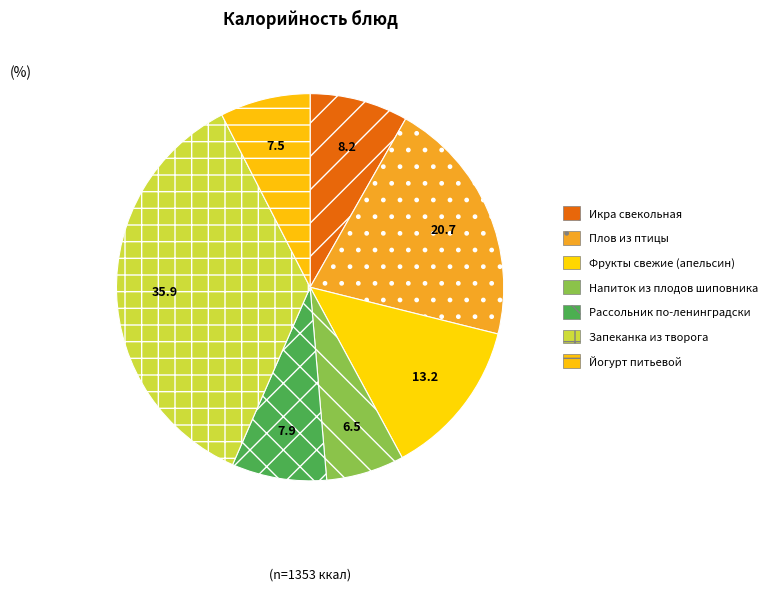

Between Йогурт питьевой and Фрукты свежие (апельсин), which is larger?

Фрукты свежие (апельсин)